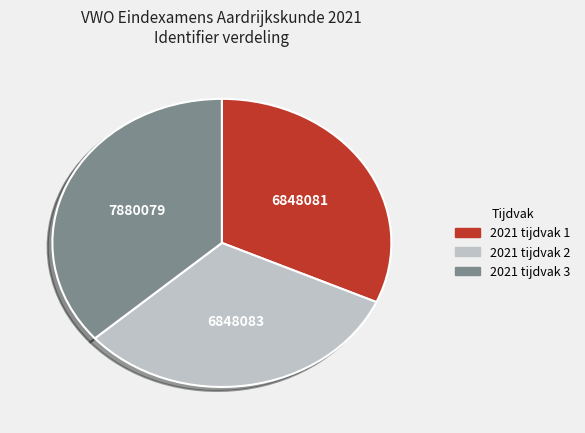

Is the sum of 2021 tijdvak 3 and 2021 tijdvak 1 greater than half?

Yes